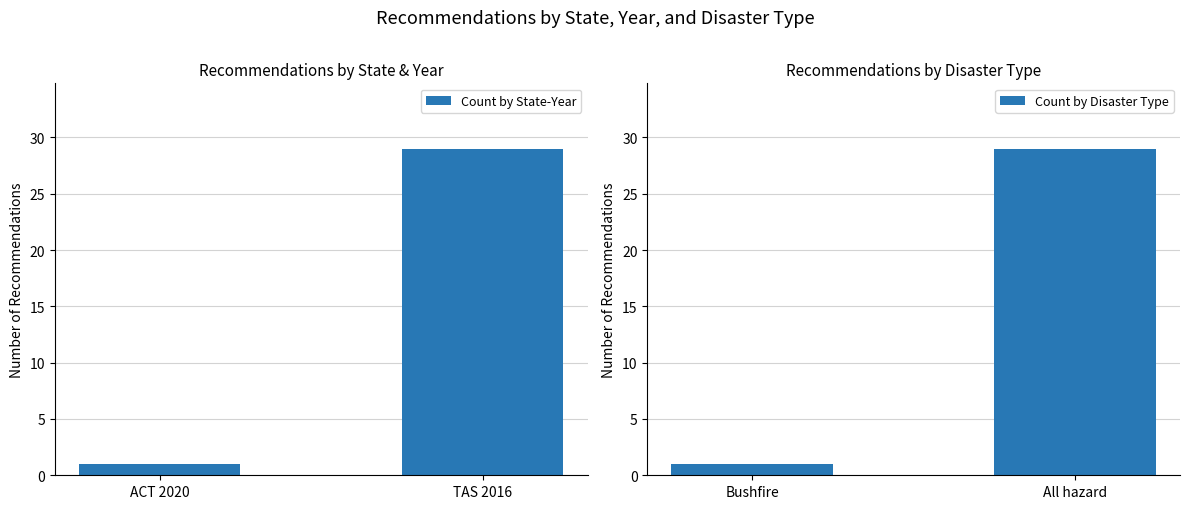

Is it true that Count by Disaster Type equals 29 at All hazard?

True